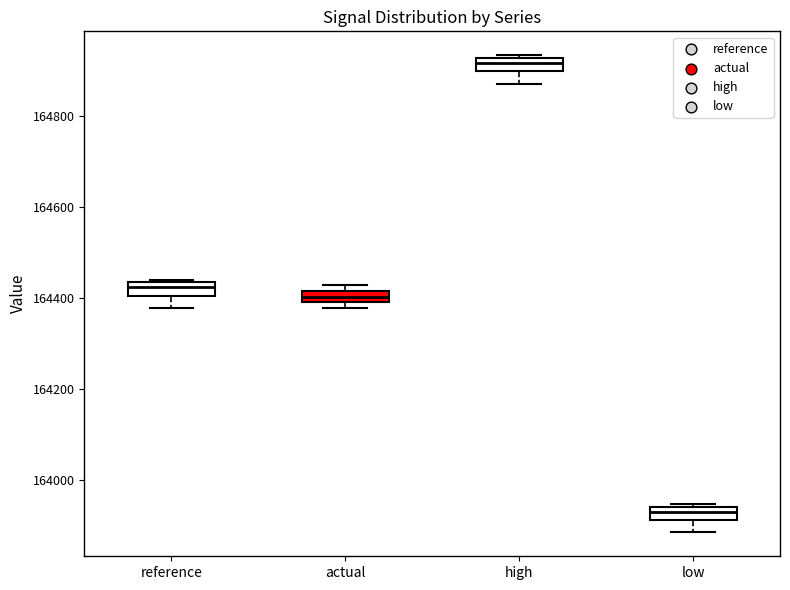

Which box's median line is the lowest?

low